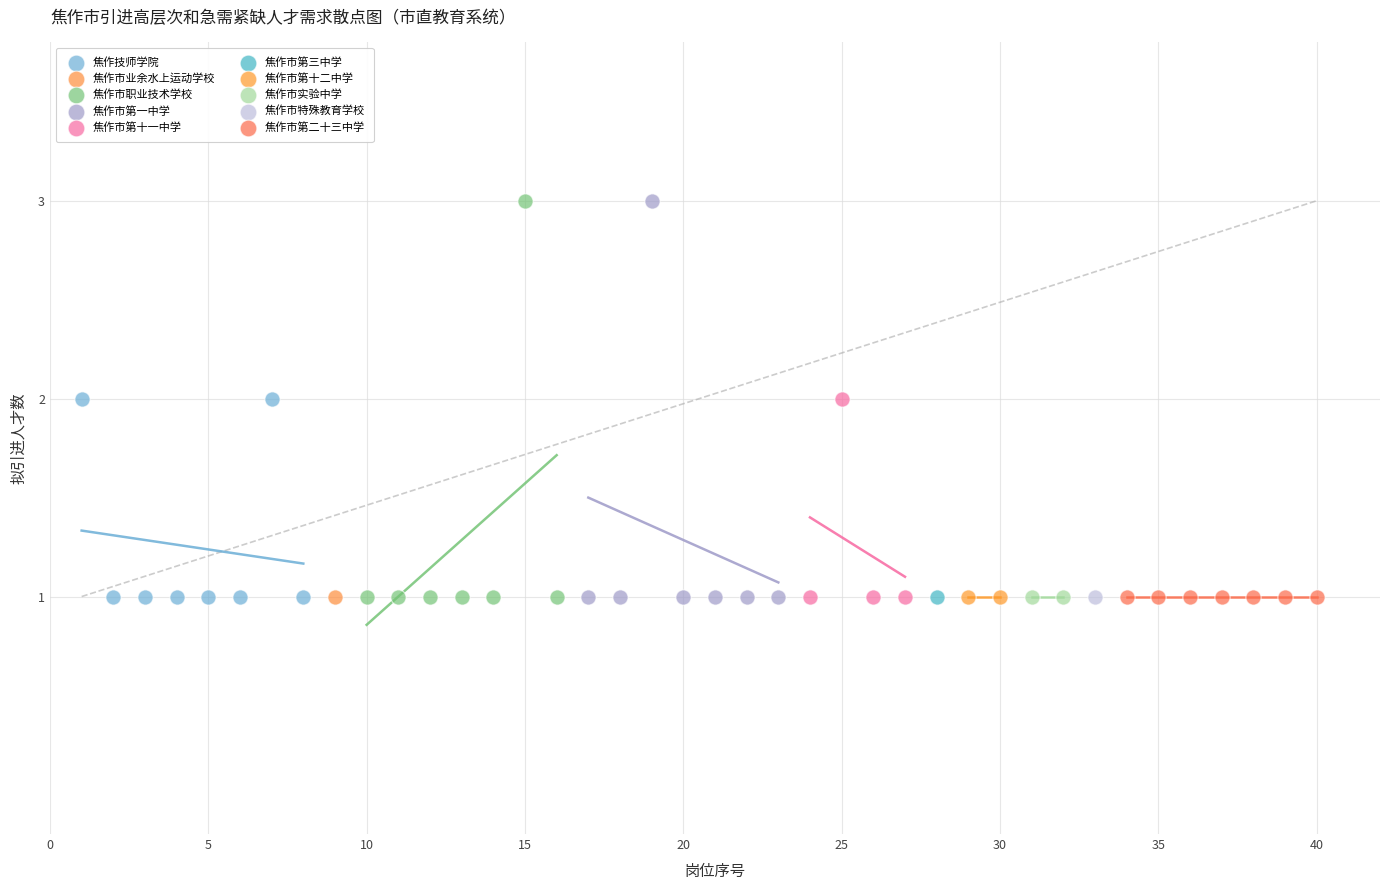

What are all the series names shown in the legend?

焦作技师学院, 焦作市业余水上运动学校, 焦作市职业技术学校, 焦作市第一中学, 焦作市第十一中学, 焦作市第三中学, 焦作市第十二中学, 焦作市实验中学, 焦作市特殊教育学校, 焦作市第二十三中学